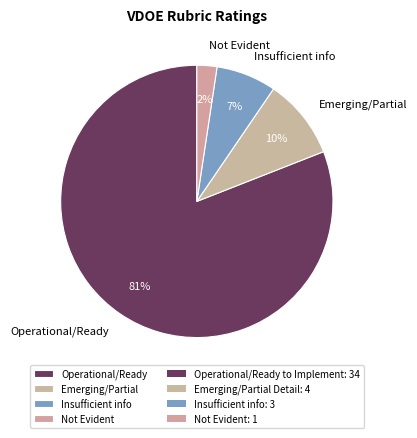

Do Emerging/Partial and Not Evident together represent more than half of the pie?

No